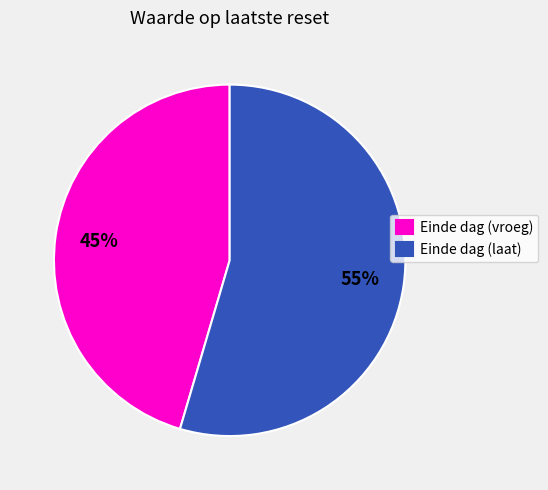

Rank the categories by value from lowest to highest.

Einde dag (vroeg), Einde dag (laat)